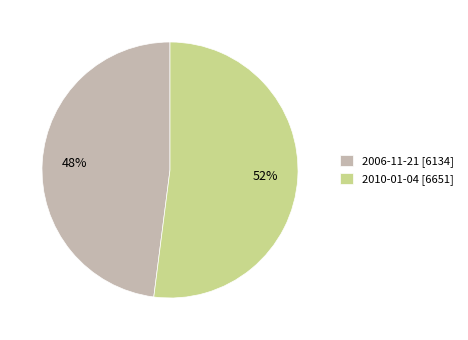

Which category has the biggest portion of the pie?

2010-01-04